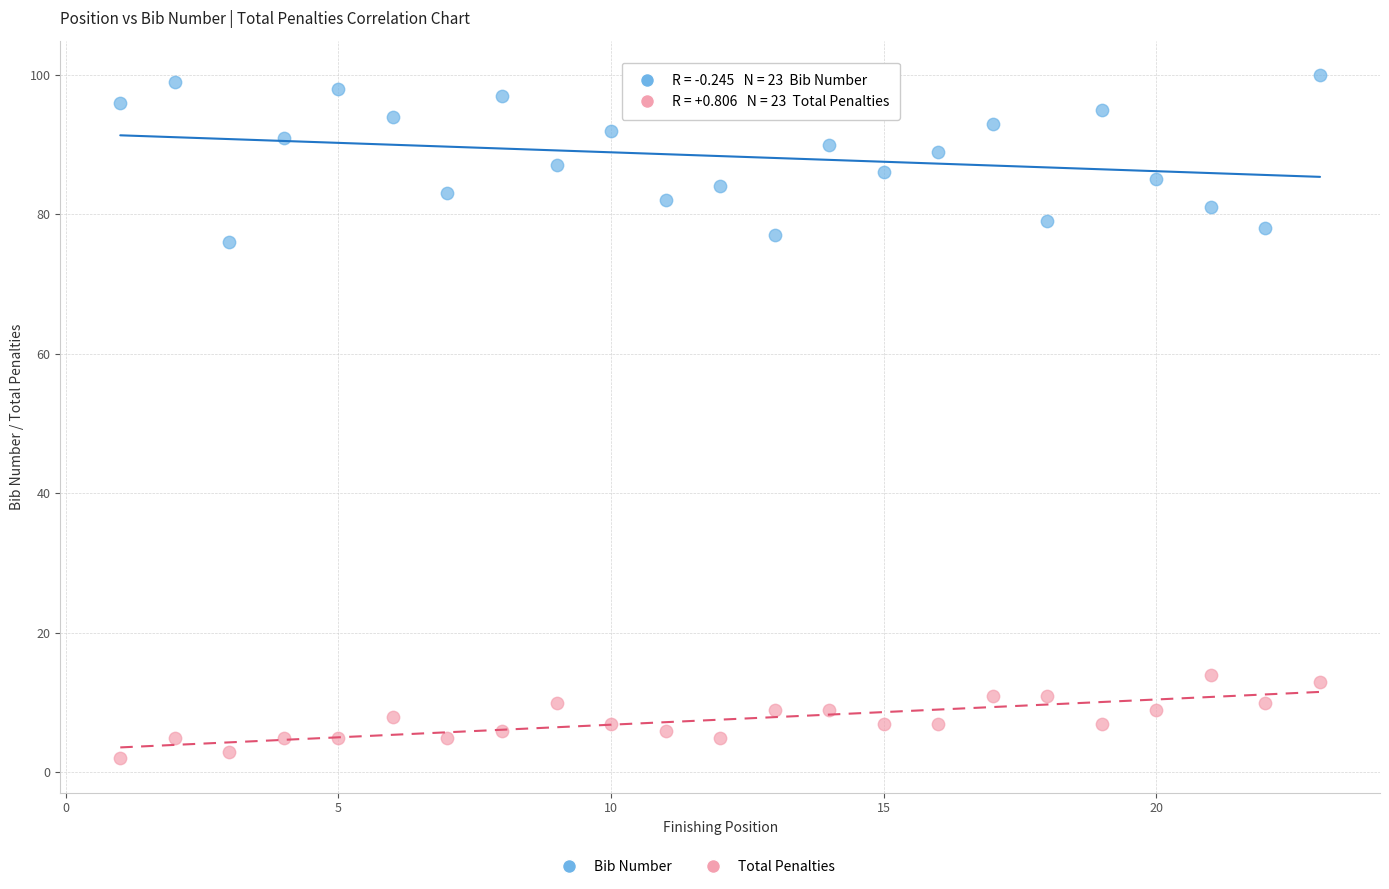

Which series contains the highest Y value?

Bib Number